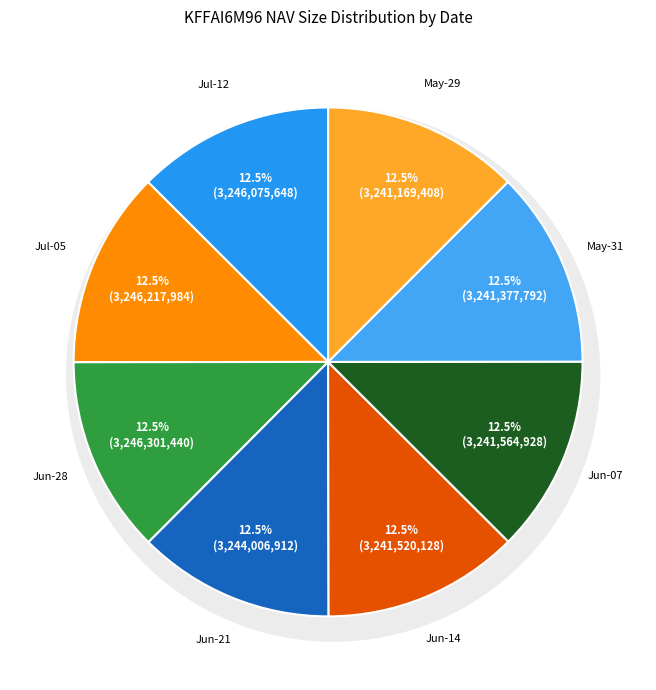

Rank the categories by value from highest to lowest.

2024-06-28, 2024-07-05, 2024-07-12, 2024-06-21, 2024-06-07, 2024-06-14, 2024-05-31, 2024-05-29